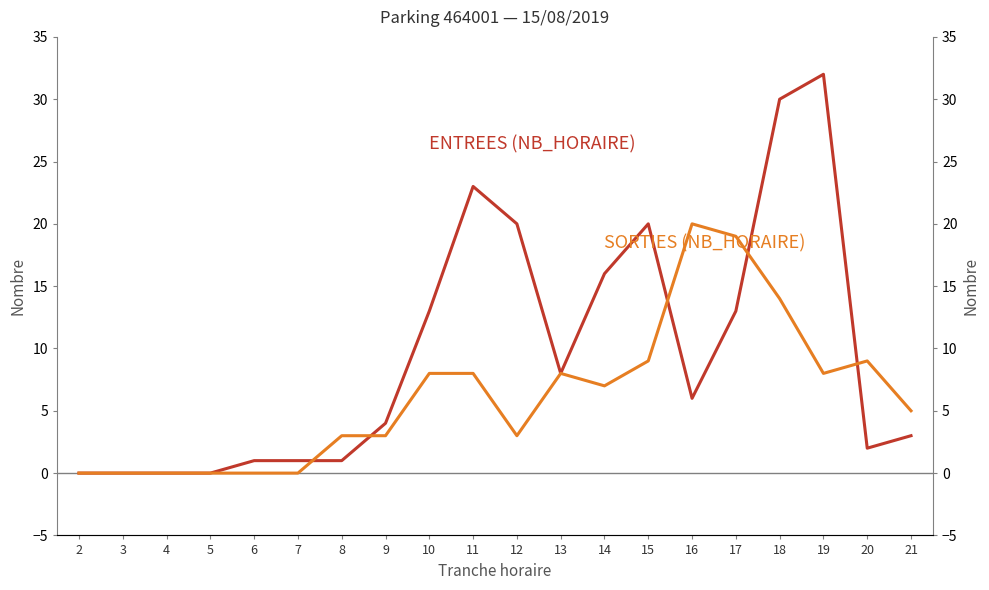

Which label corresponds to the smallest value in the chart?

2